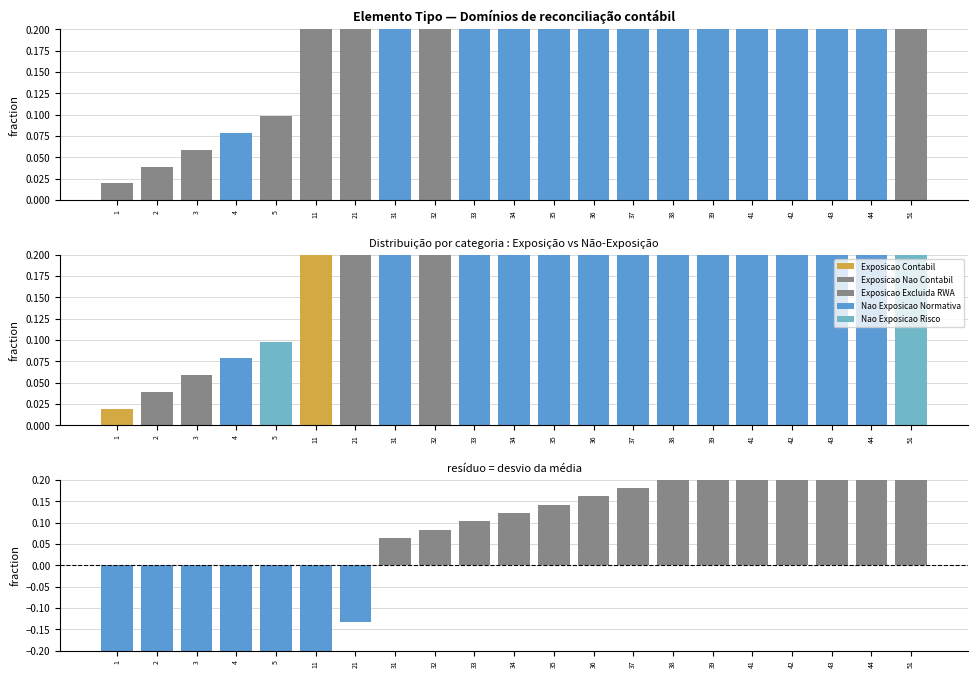

What is the difference between the values at 31 and 38?

0.1